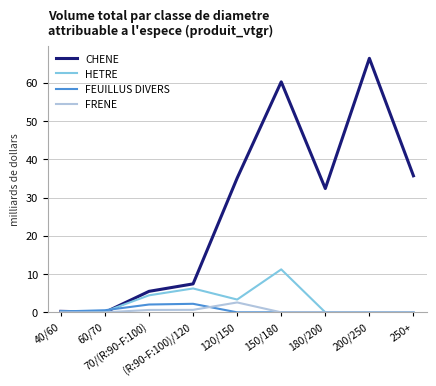

True or false: CHENE has more than 1 interior local peaks.

True